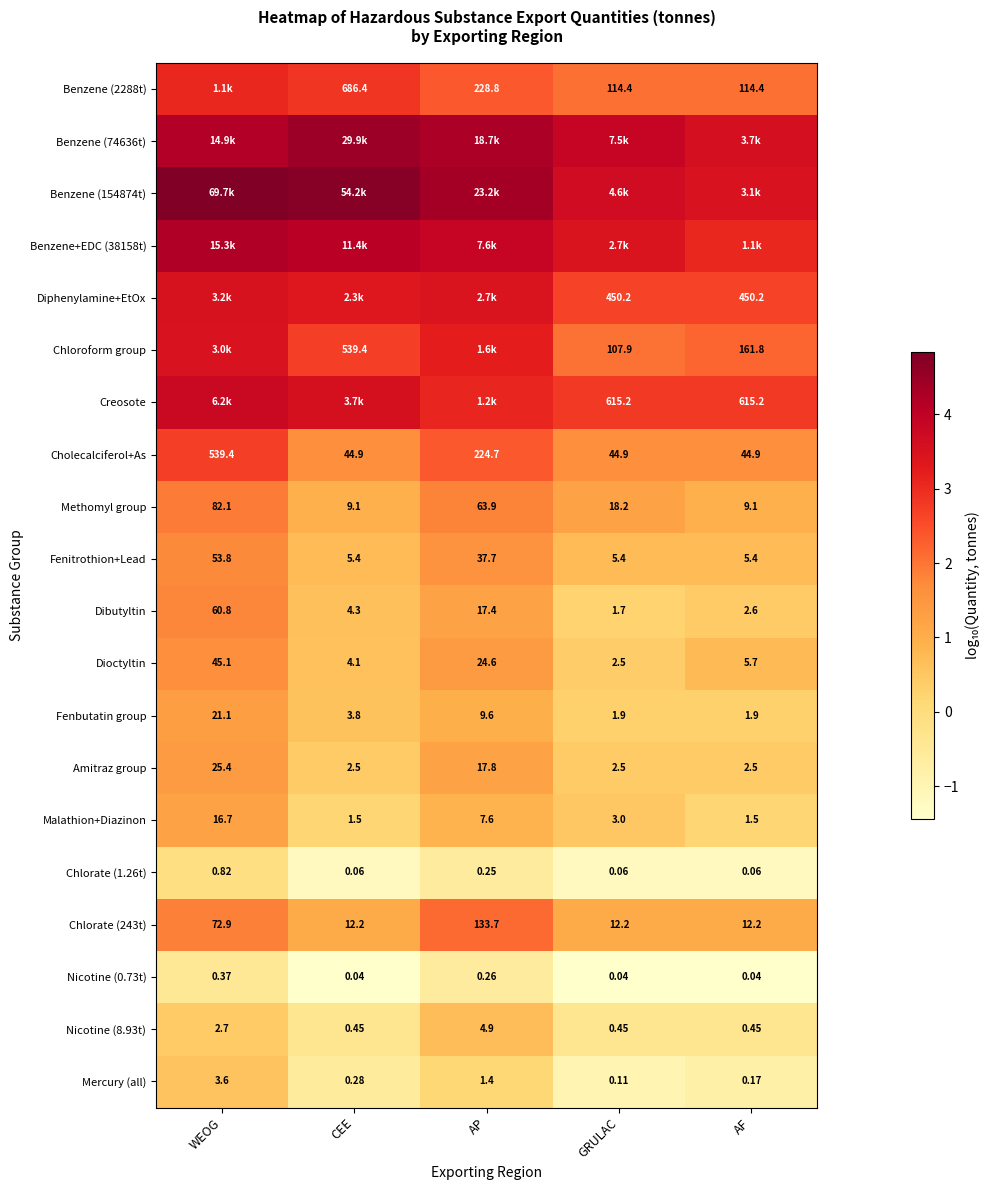

Is the value of Malathion+Diazinon at WEOG greater than the value of Diphenylamine+EtOx at AF?

No